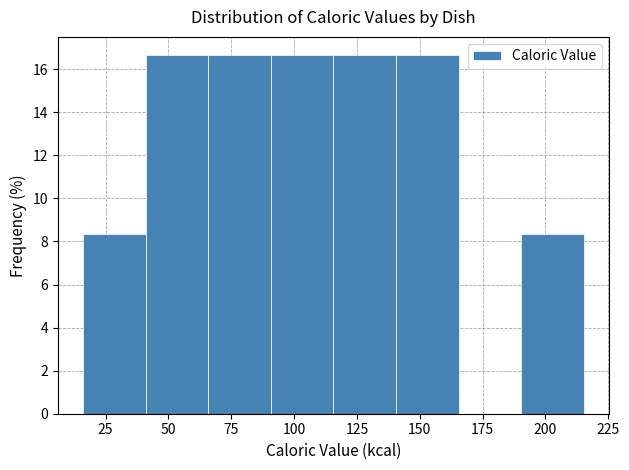

How tall is the bar that spans 140 to 165 on the x-axis? Neither the bar edges nor the heights are printed on the chart, so give them approximately, as read against the axes.

16.6